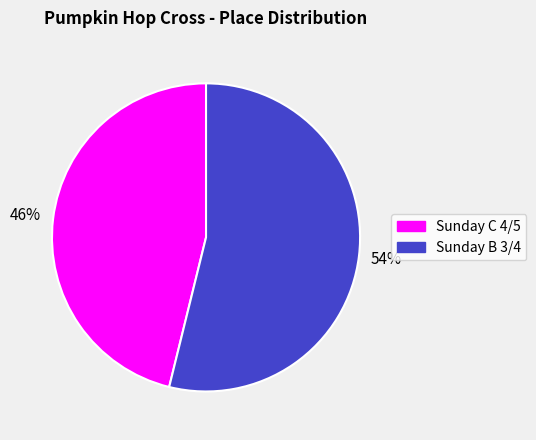

Is the sum of Sunday B 3/4 and Sunday C 4/5 greater than half?

Yes